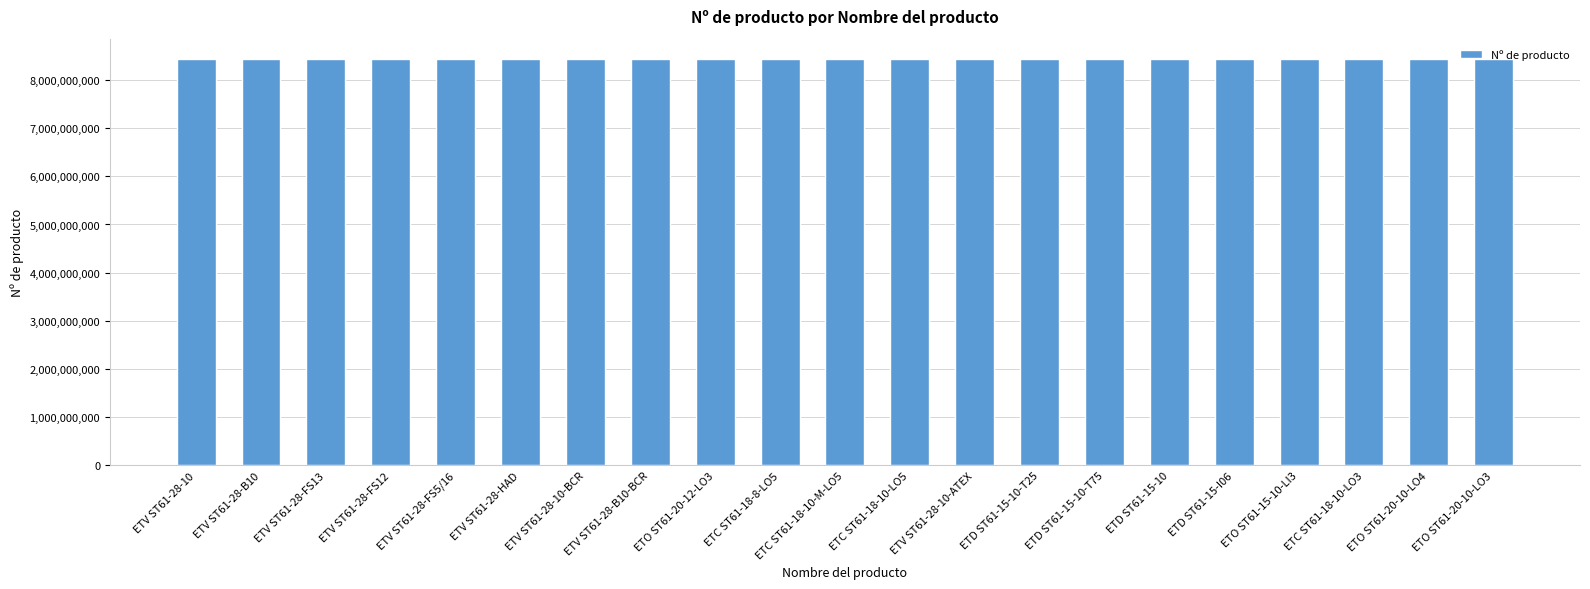

How many categories are shown in the chart?

21